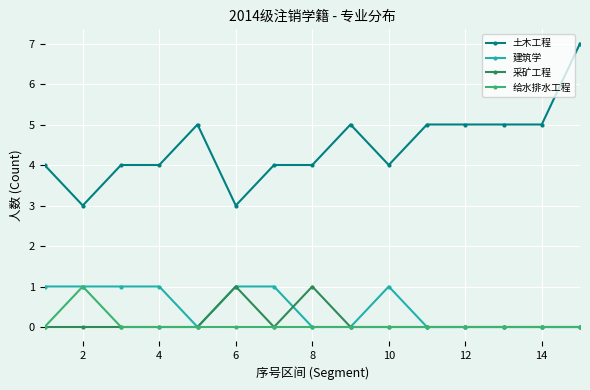

What is the maximum value shown in the chart?

7